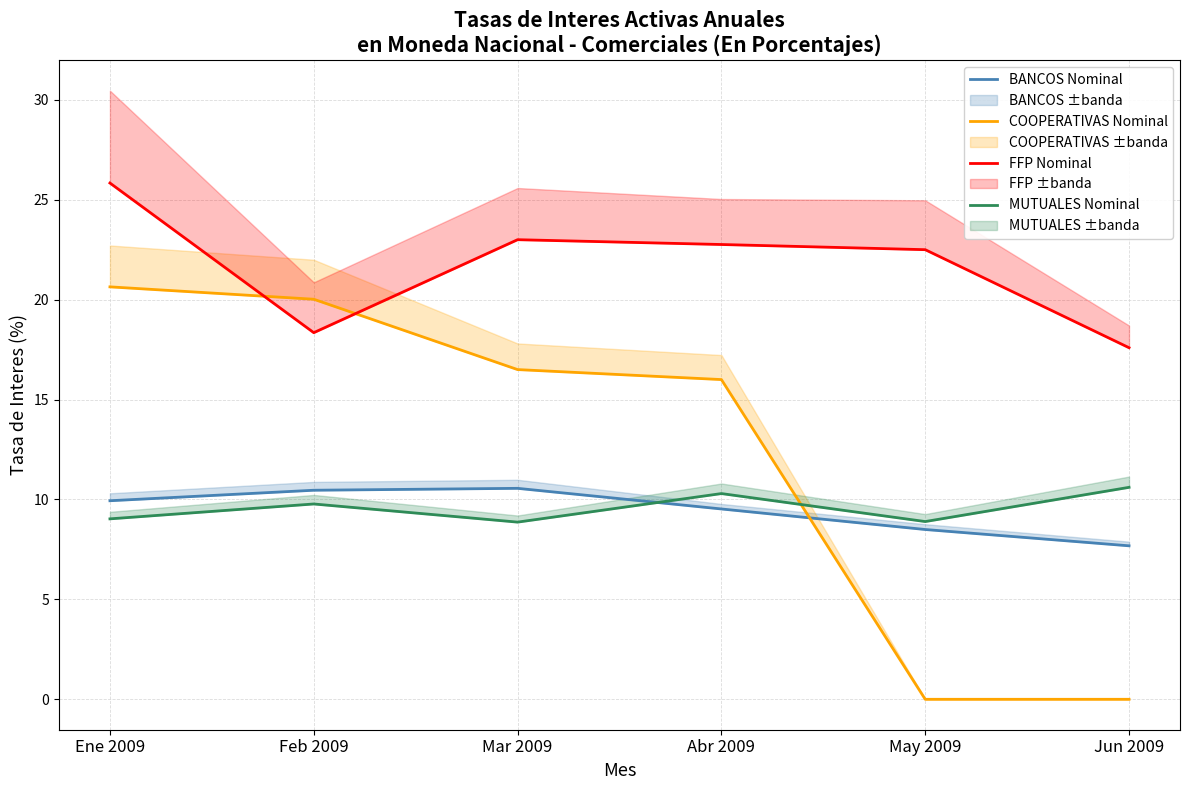

How many times do MUTUALES Nominal and COOPERATIVAS Nominal cross each other?

1